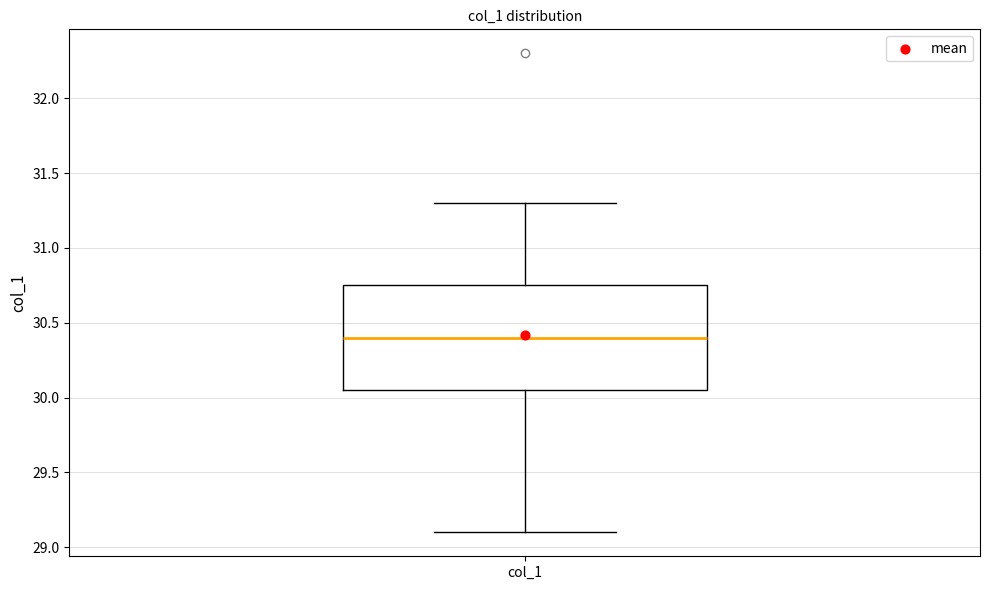

Where does the median line of the box for col_1 sit on the y-axis? The values are not printed on the chart, so give them approximately, as read against the axis.

30.40